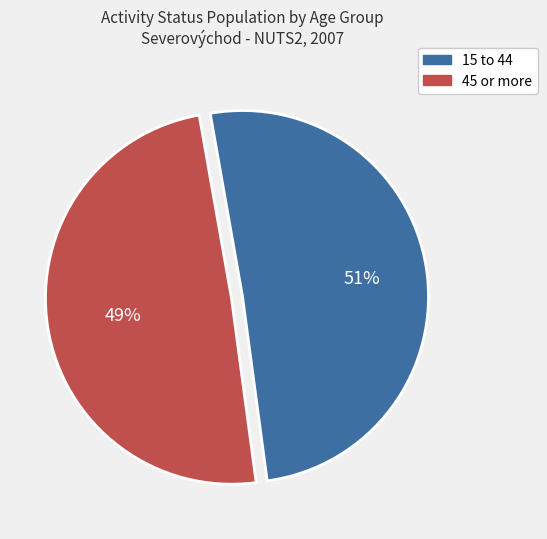

To the nearest percent, what is the average slice percentage?

50%